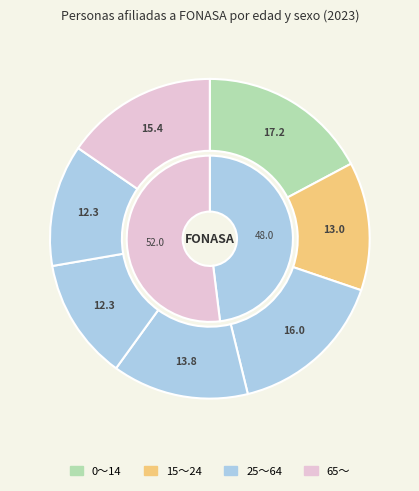

What portion of the pie excludes 55 a 64 años?

87.7%